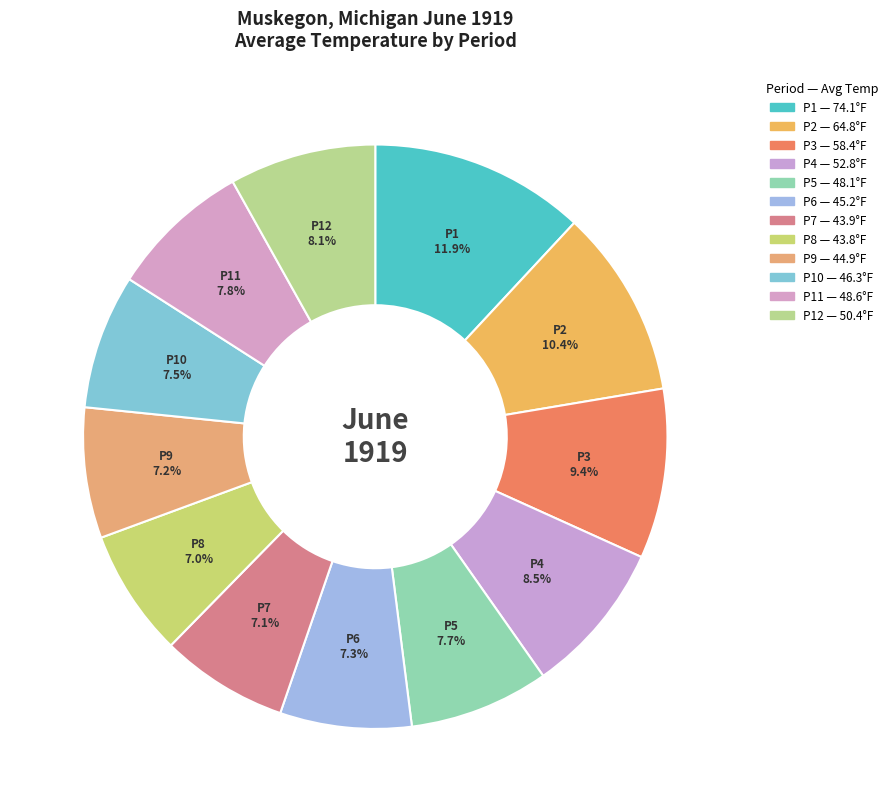

How many segments does this pie chart have?

12